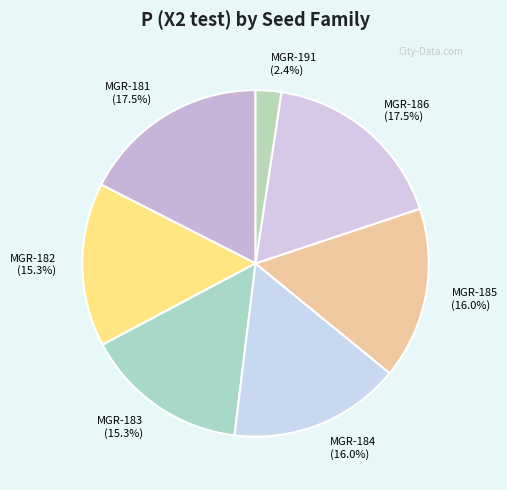

Between MGR-183 and MGR-185, which is larger?

MGR-185